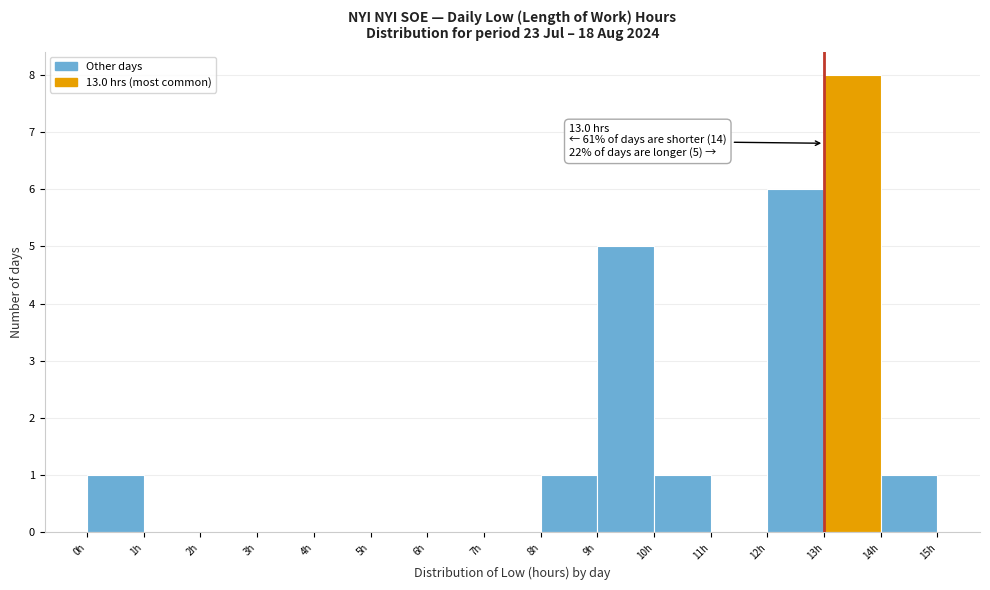

Which range on the x-axis has the tallest bar?

13 to 14